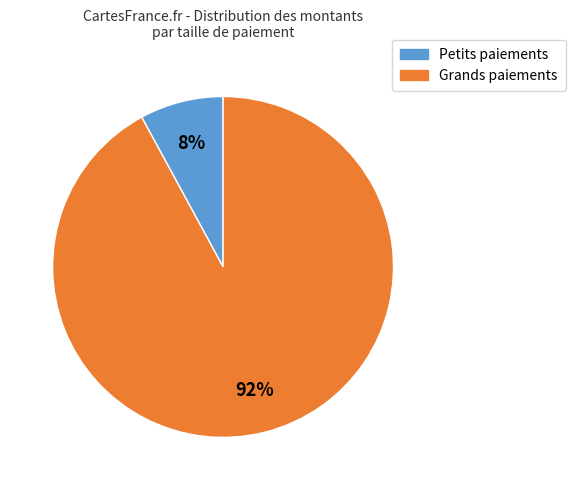

Does any single category account for the majority?

Yes